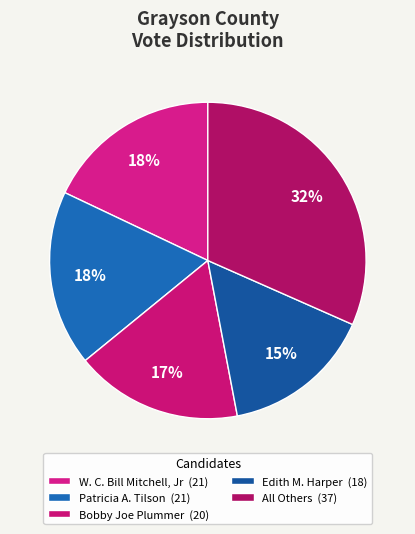

Does Bobby Joe Plummer represent more than half of the total?

No